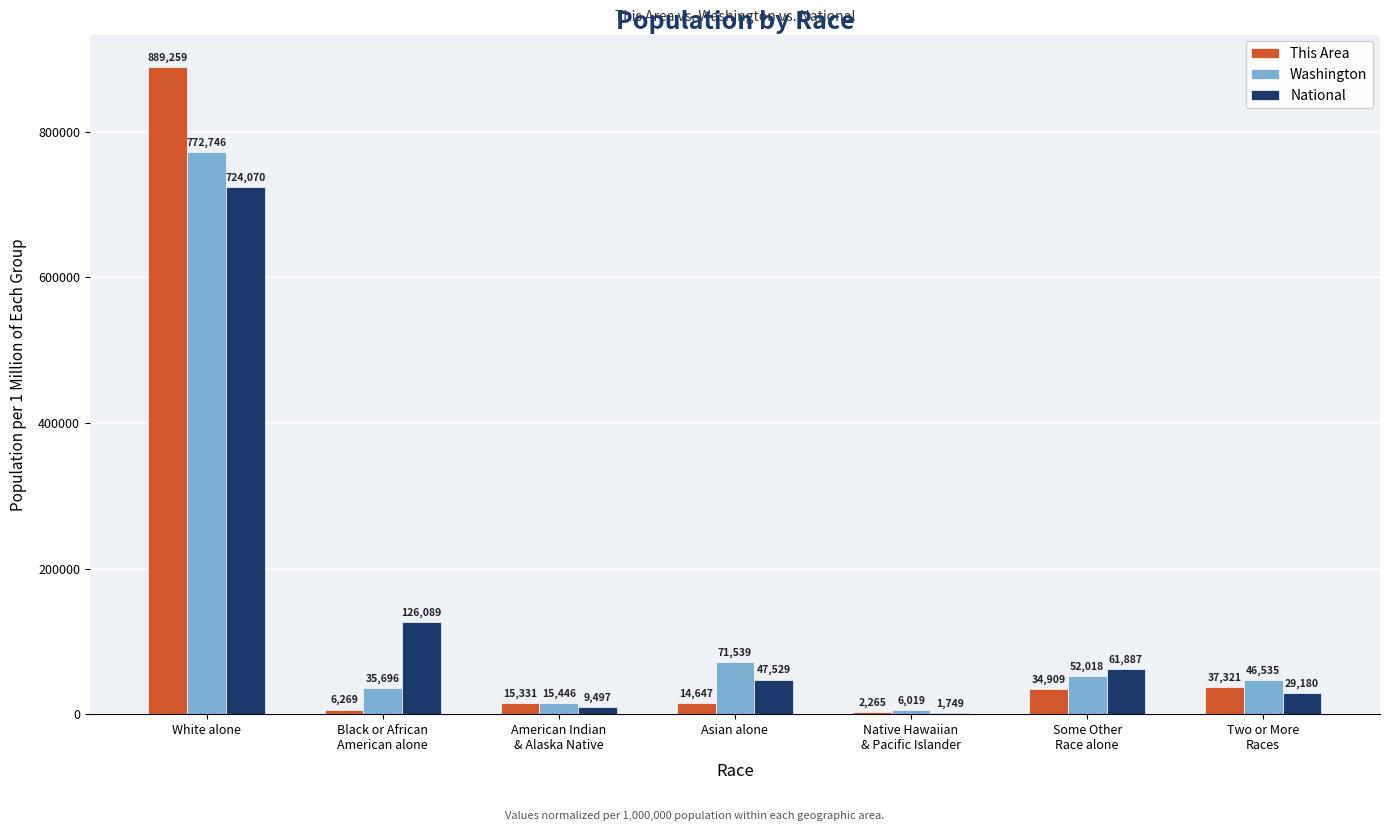

How many categories are shown in the chart?

7